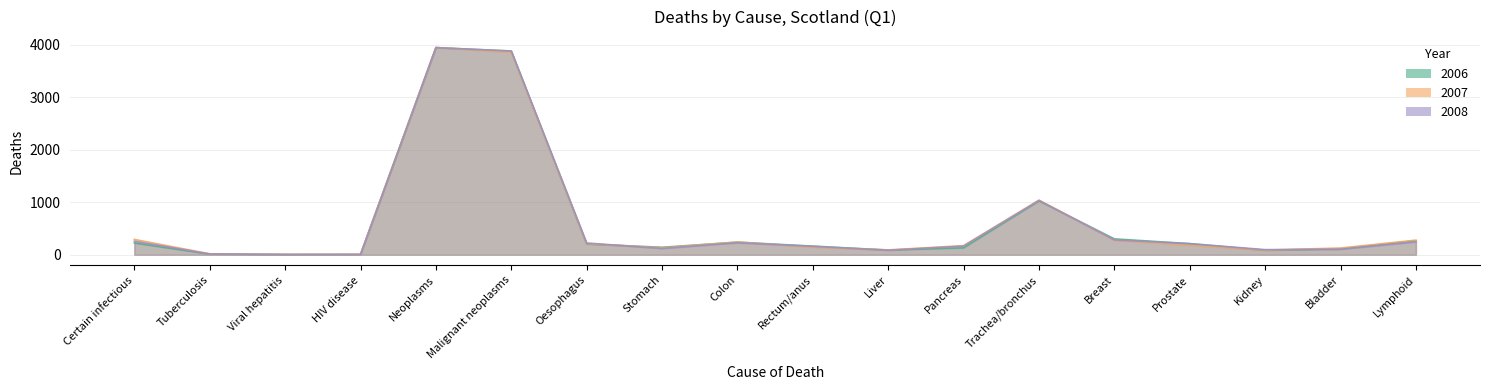

Where do 2006 and 2008 first cross each other?

Viral hepatitis and HIV disease